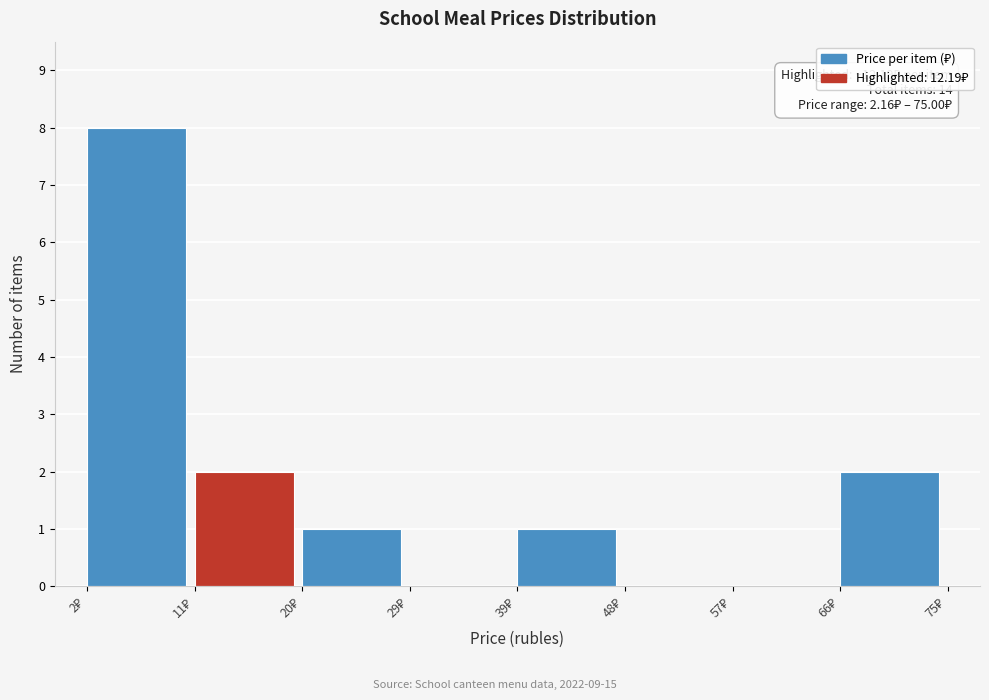

Which range on the x-axis has the tallest bar?

2 to 11